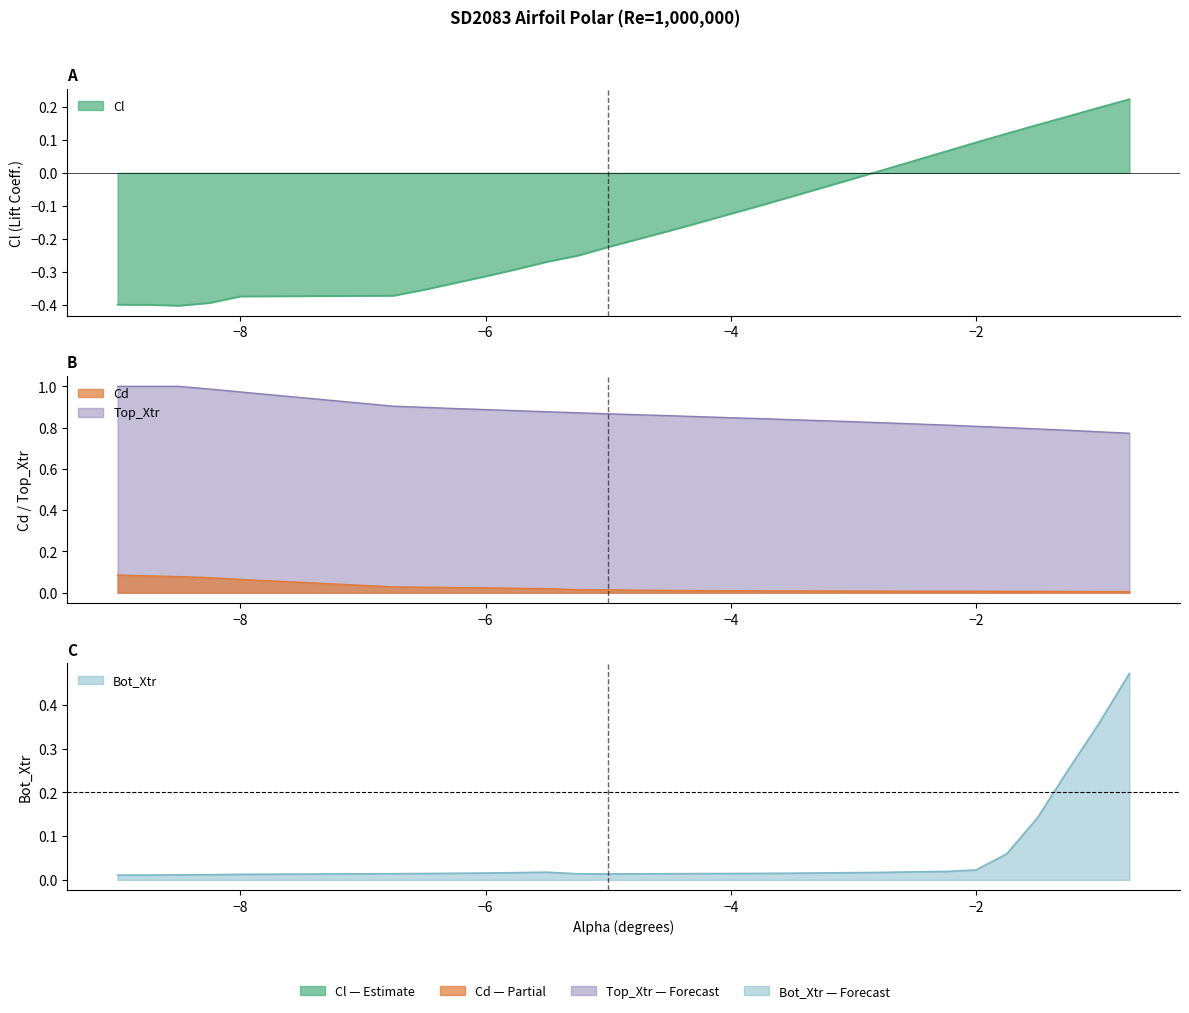

True or false: Bot_Xtr has a value of 0.0 at -4.25.

True